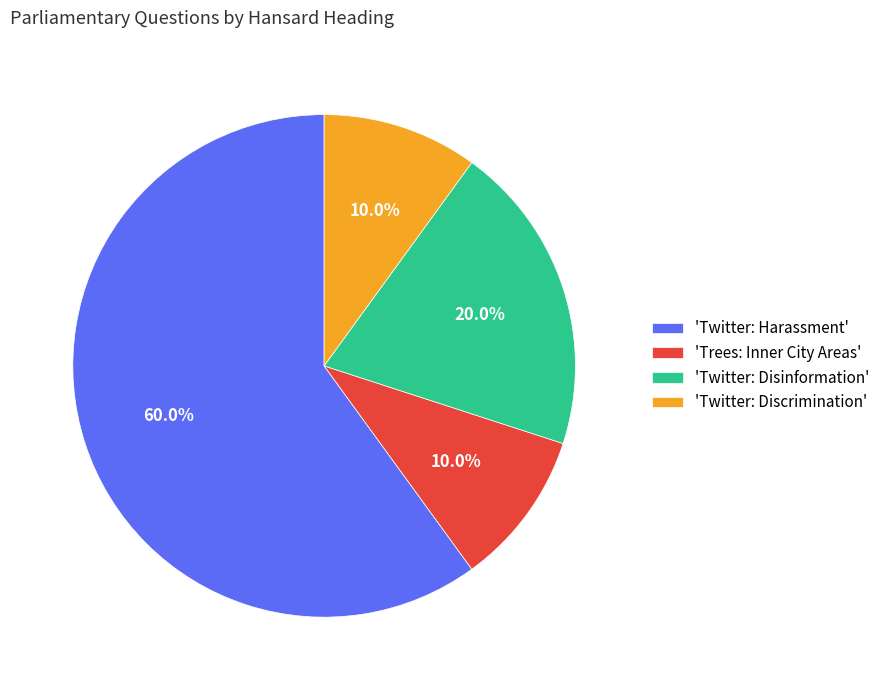

Is the sum of 'Trees: Inner City Areas' and 'Twitter: Harassment' greater than half?

Yes